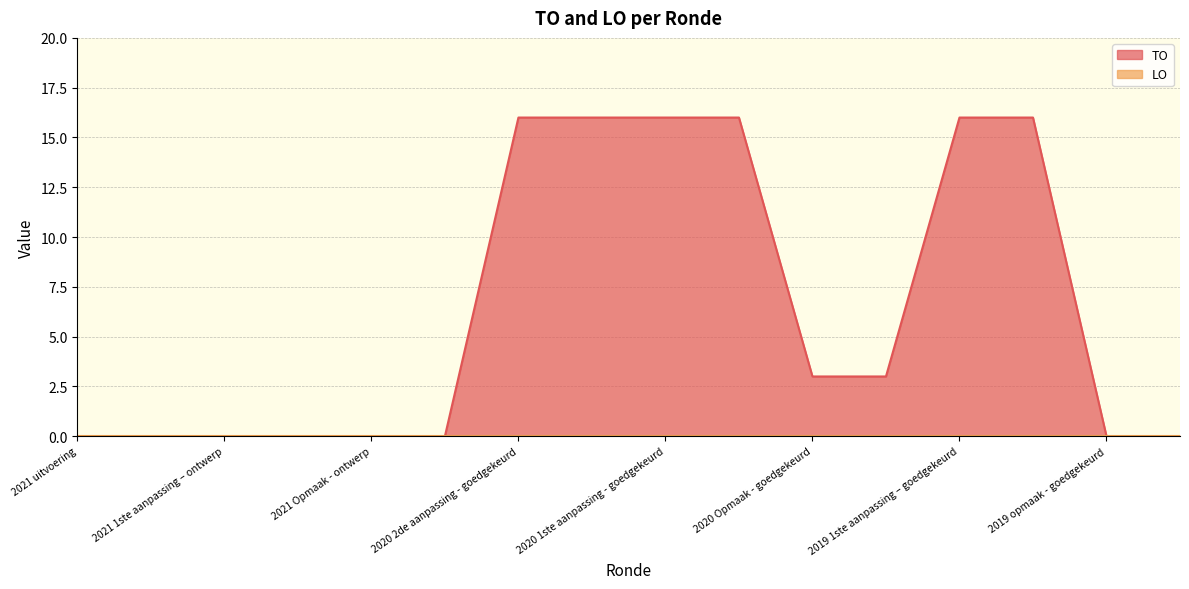

Which label corresponds to the largest value in the chart?

2020 2de aanpassing - goedgekeurd